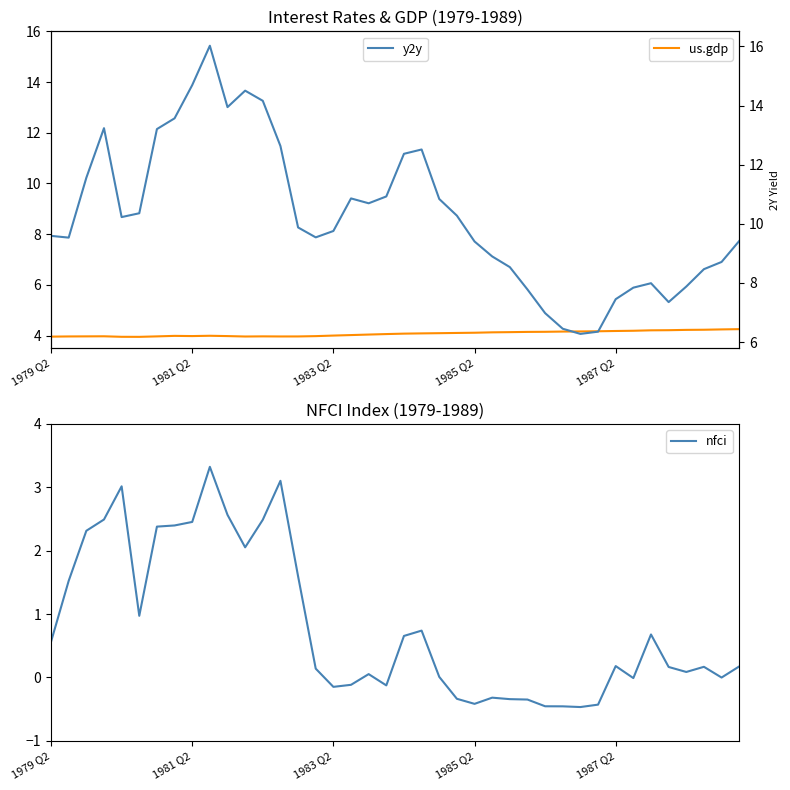

What is the average value of the y2y series?

10.3